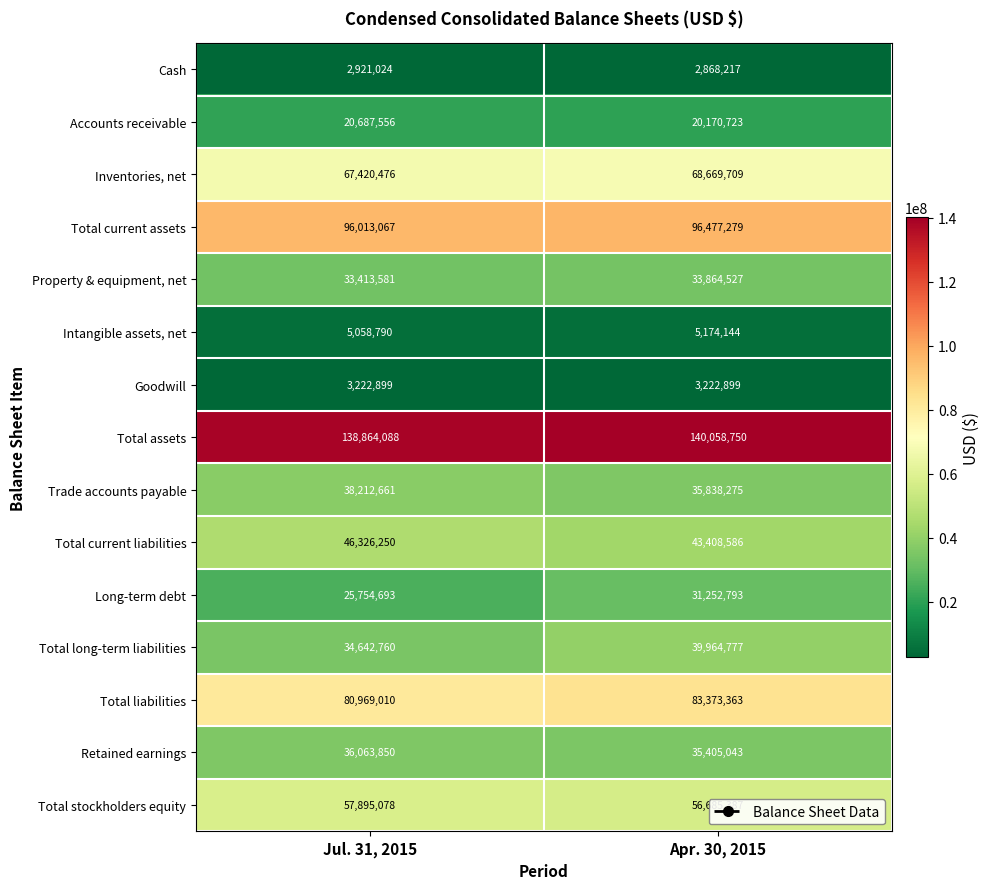

List the labels in order of Accounts receivable value, smallest first.

Apr. 30, 2015, Jul. 31, 2015